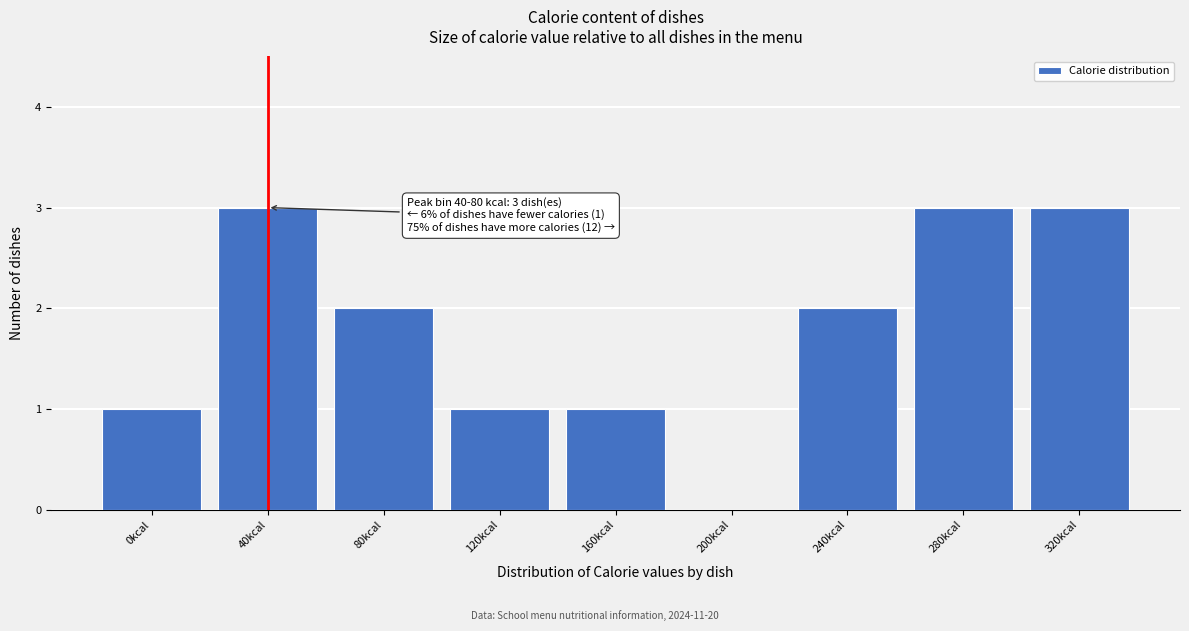

Reading left to right, what are all the values shown in this chart?

0kcal=1	40kcal=3	80kcal=2	120kcal=1	160kcal=1	200kcal=0	240kcal=2	280kcal=3	320kcal=3